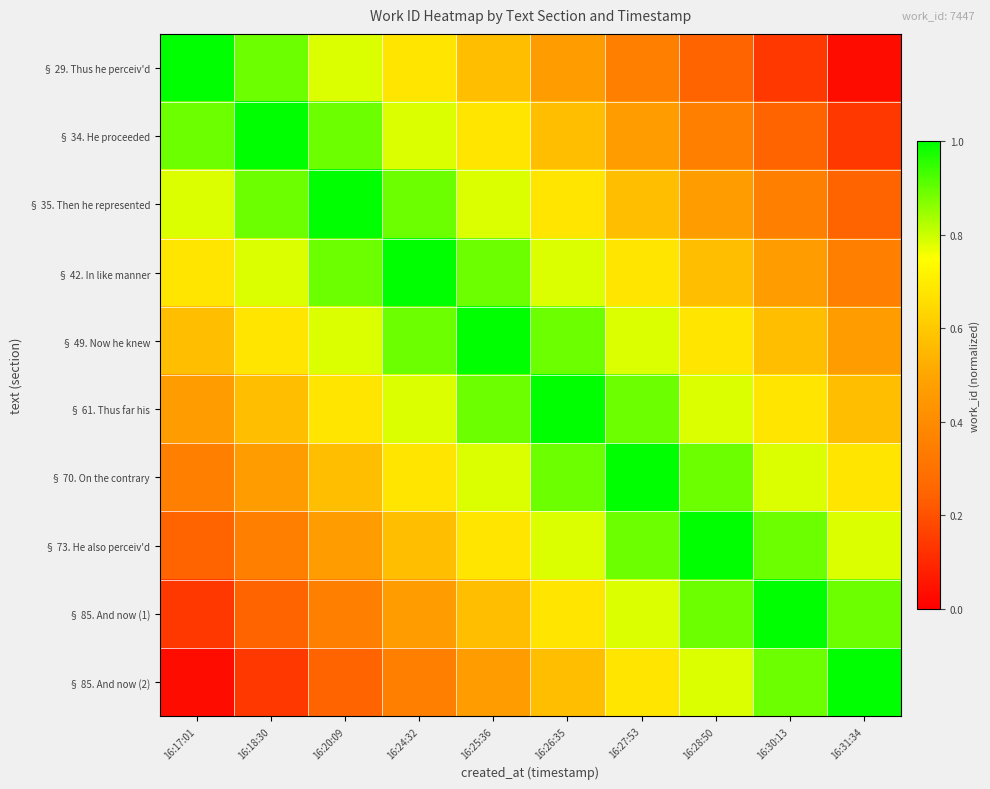

Reading right to left, what are all the values shown in this chart?

§ 29. Thus he perceiv'd: 16:31:34=0.0	16:30:13=0.1	16:28:50=0.2	16:27:53=0.4	16:26:35=0.5	16:25:36=0.6	16:24:32=0.7	16:20:09=0.8	16:18:30=0.9	16:17:01=1.0
§ 34. He proceeded: 16:31:34=0.1	16:30:13=0.2	16:28:50=0.4	16:27:53=0.5	16:26:35=0.6	16:25:36=0.7	16:24:32=0.8	16:20:09=0.9	16:18:30=1.0	16:17:01=0.9
§ 35. Then he represented: 16:31:34=0.2	16:30:13=0.4	16:28:50=0.5	16:27:53=0.6	16:26:35=0.7	16:25:36=0.8	16:24:32=0.9	16:20:09=1.0	16:18:30=0.9	16:17:01=0.8
§ 42. In like manner: 16:31:34=0.4	16:30:13=0.5	16:28:50=0.6	16:27:53=0.7	16:26:35=0.8	16:25:36=0.9	16:24:32=1.0	16:20:09=0.9	16:18:30=0.8	16:17:01=0.7
§ 49. Now he knew: 16:31:34=0.5	16:30:13=0.6	16:28:50=0.7	16:27:53=0.8	16:26:35=0.9	16:25:36=1.0	16:24:32=0.9	16:20:09=0.8	16:18:30=0.7	16:17:01=0.6
§ 61. Thus far his: 16:31:34=0.6	16:30:13=0.7	16:28:50=0.8	16:27:53=0.9	16:26:35=1.0	16:25:36=0.9	16:24:32=0.8	16:20:09=0.7	16:18:30=0.6	16:17:01=0.5
§ 70. On the contrary: 16:31:34=0.7	16:30:13=0.8	16:28:50=0.9	16:27:53=1.0	16:26:35=0.9	16:25:36=0.8	16:24:32=0.7	16:20:09=0.6	16:18:30=0.5	16:17:01=0.4
§ 73. He also perceiv'd: 16:31:34=0.8	16:30:13=0.9	16:28:50=1.0	16:27:53=0.9	16:26:35=0.8	16:25:36=0.7	16:24:32=0.6	16:20:09=0.5	16:18:30=0.4	16:17:01=0.2
§ 85. And now (1): 16:31:34=0.9	16:30:13=1.0	16:28:50=0.9	16:27:53=0.8	16:26:35=0.7	16:25:36=0.6	16:24:32=0.5	16:20:09=0.4	16:18:30=0.2	16:17:01=0.1
§ 85. And now (2): 16:31:34=1.0	16:30:13=0.9	16:28:50=0.8	16:27:53=0.7	16:26:35=0.6	16:25:36=0.5	16:24:32=0.4	16:20:09=0.2	16:18:30=0.1	16:17:01=0.0